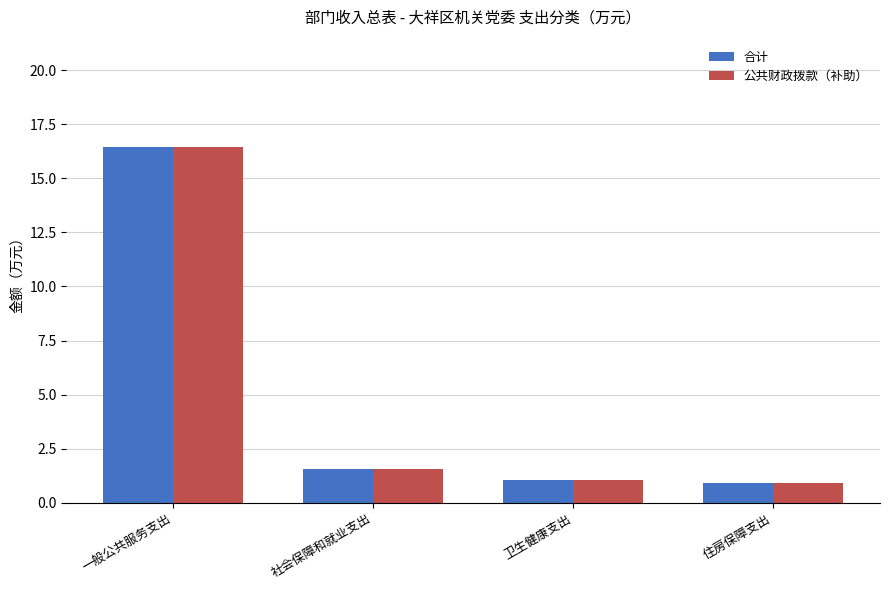

What position from the left is 住房保障支出?

4